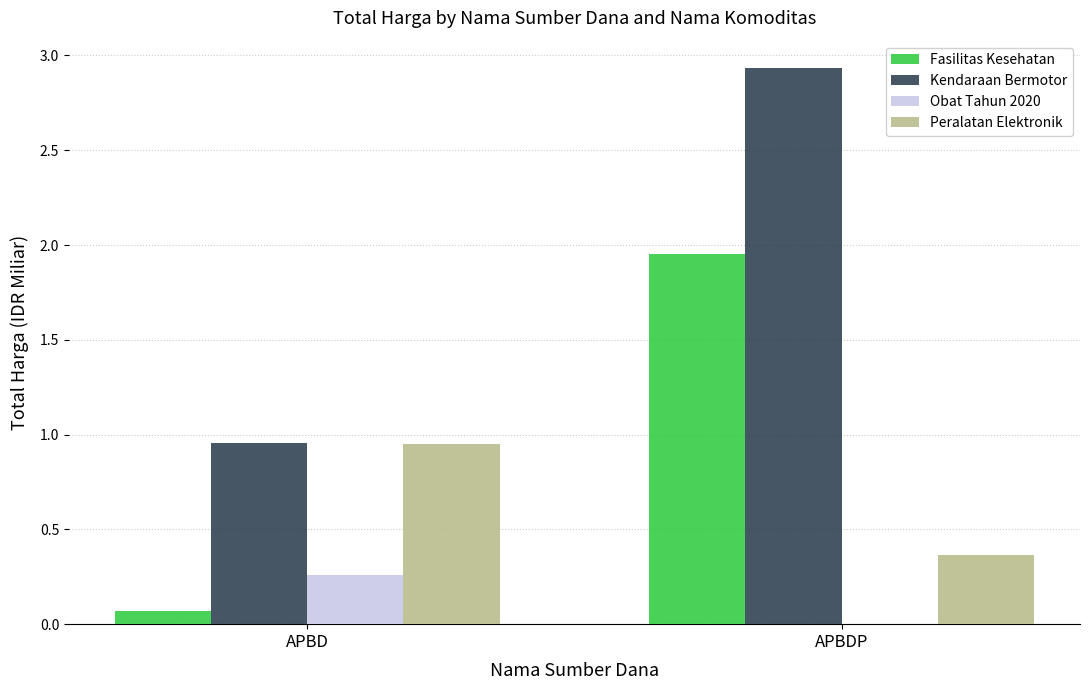

The value of Fasilitas Kesehatan at APBDP is 1.1. True or false?

False